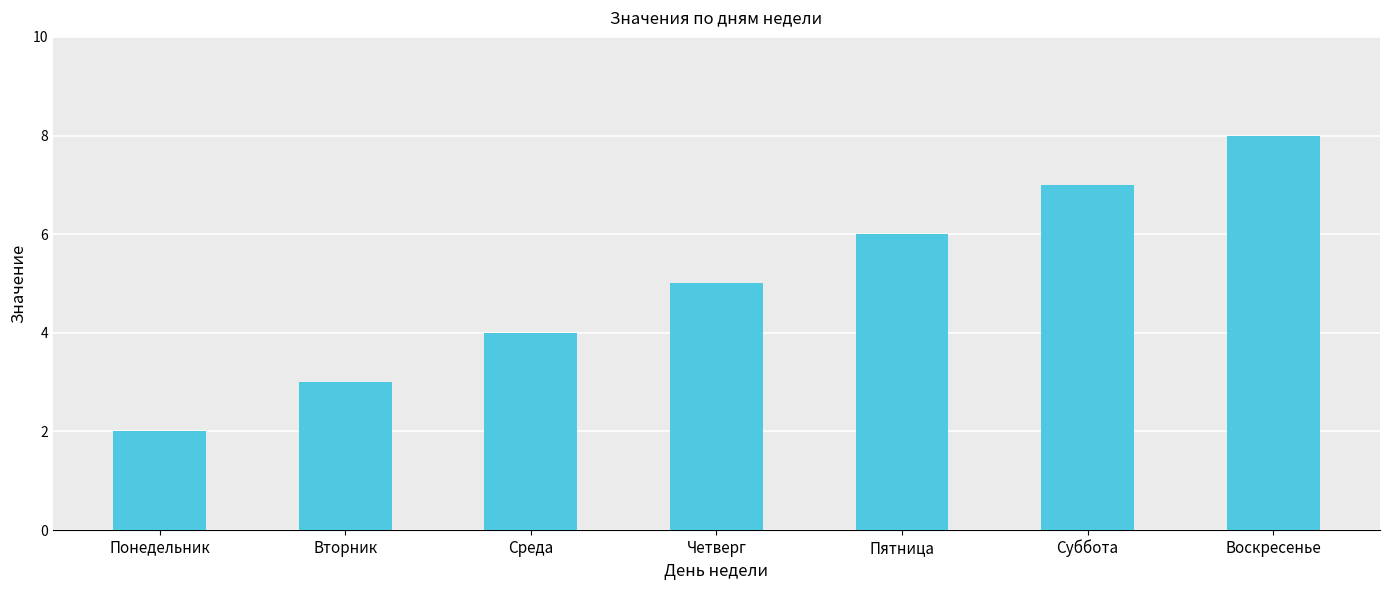

What position from the right is Вторник?

6